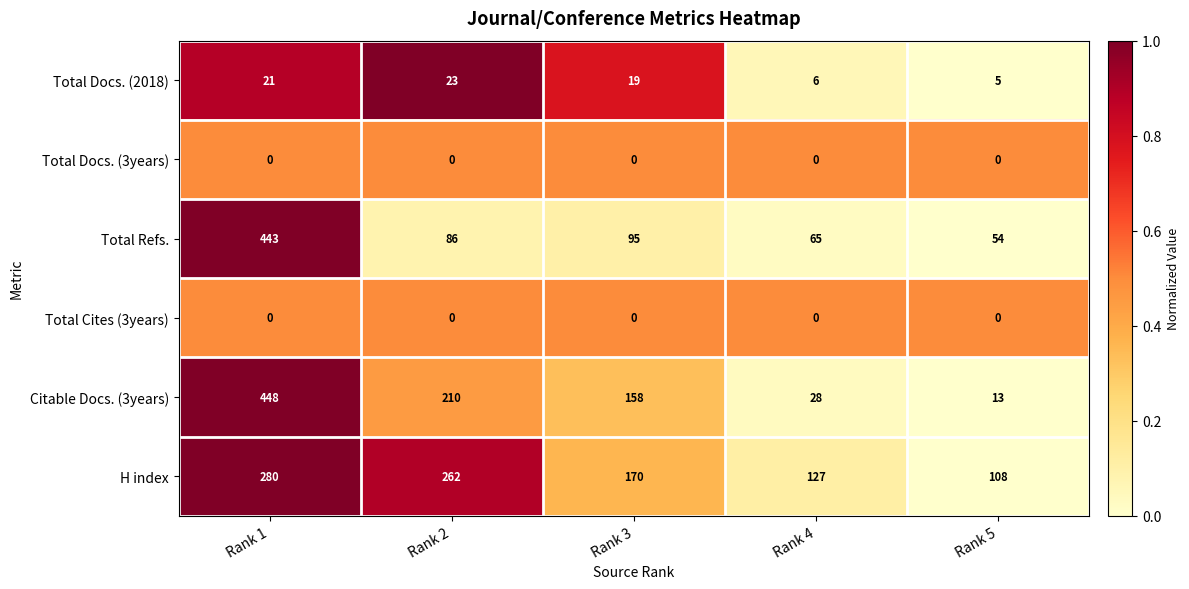

What is the difference between the Citable Docs. (3years) values at Rank 4 and Rank 1?

420